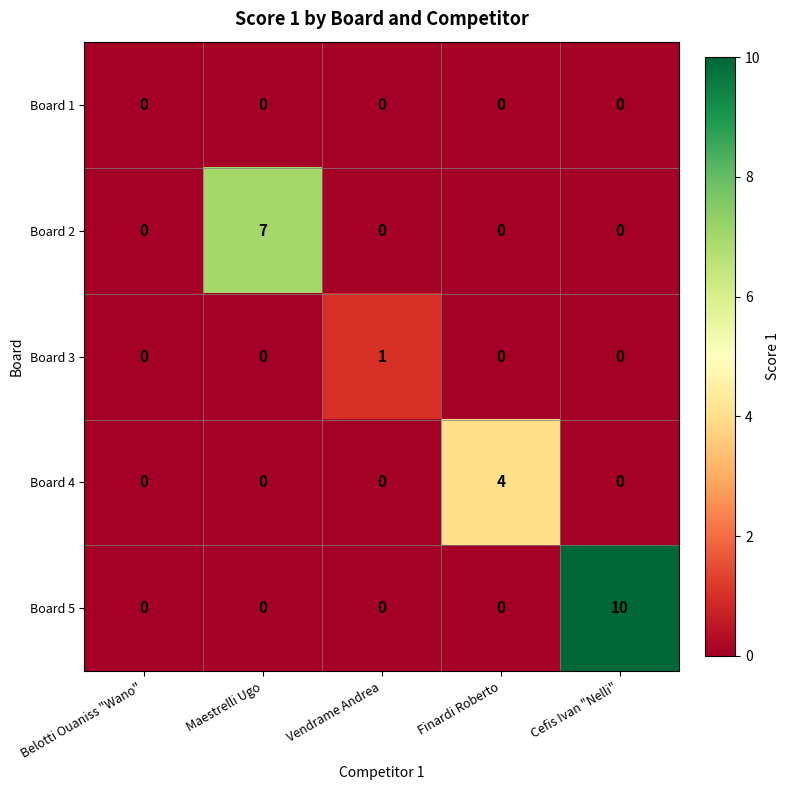

What is the maximum value shown in the chart?

10